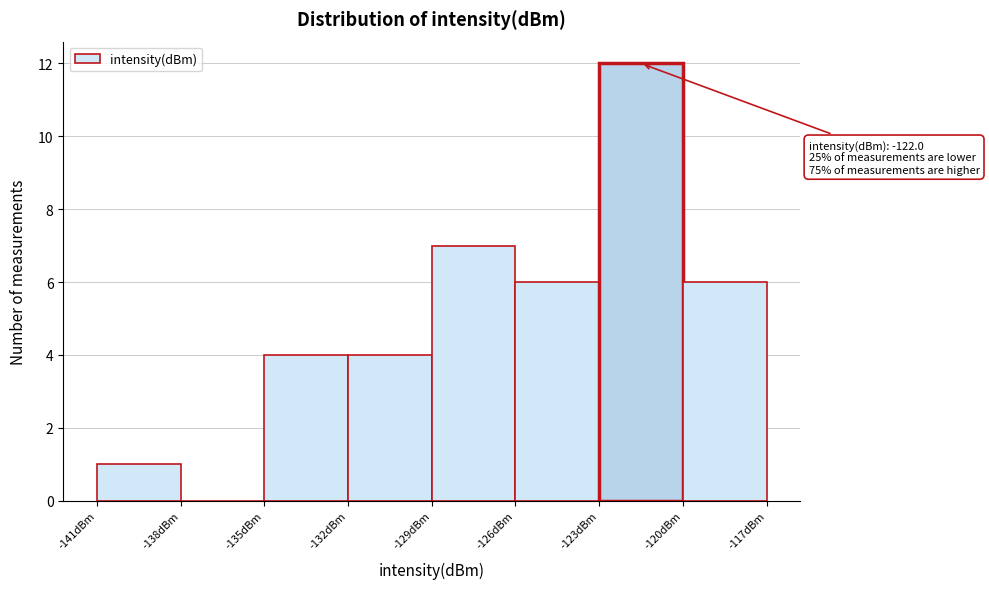

Over which range of the x-axis is the bar tallest?

-123 to -120